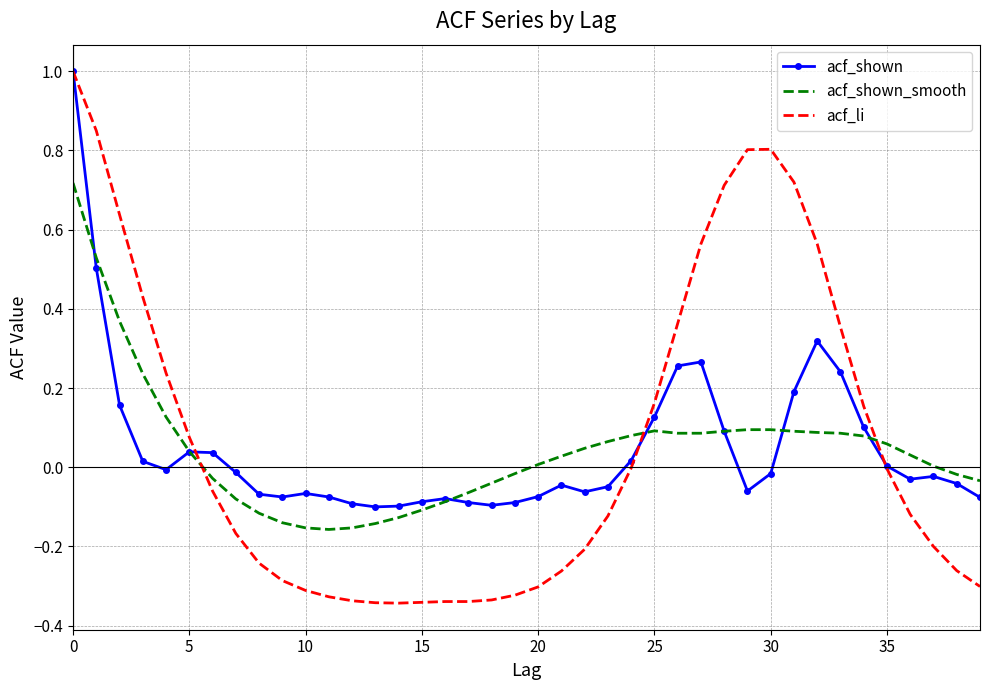

Which series has the widest spread of values?

acf_li